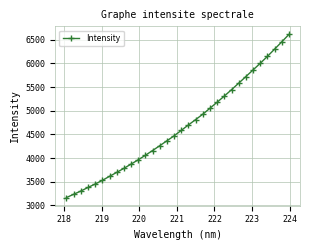

What is the difference between the maximum and minimum values?

3445.4